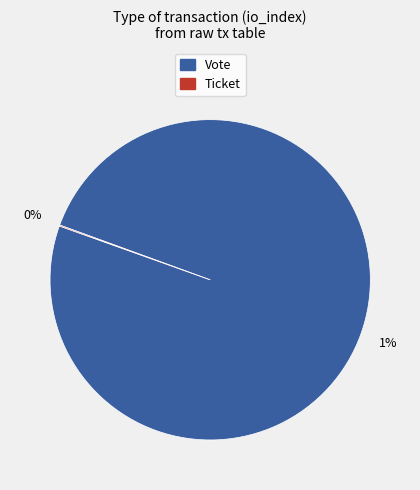

Which slice is the smallest?

Ticket